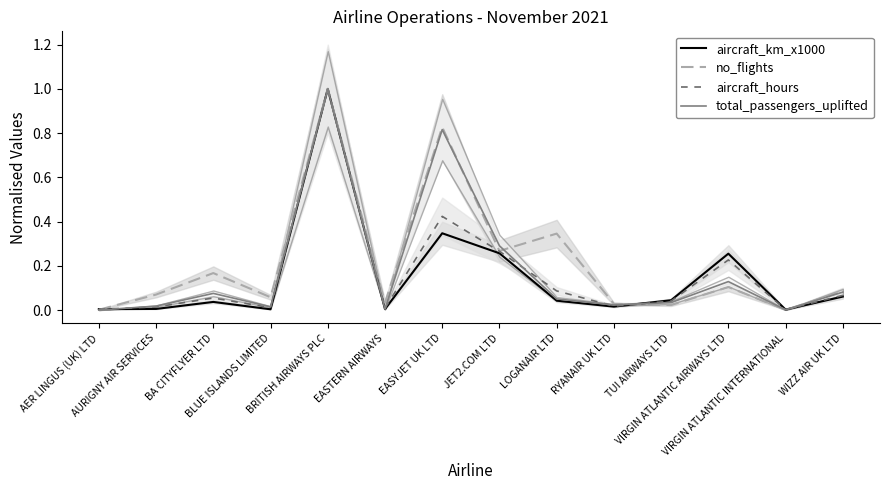

What is the label of the 1st point from the left?

AER LINGUS (UK) LTD